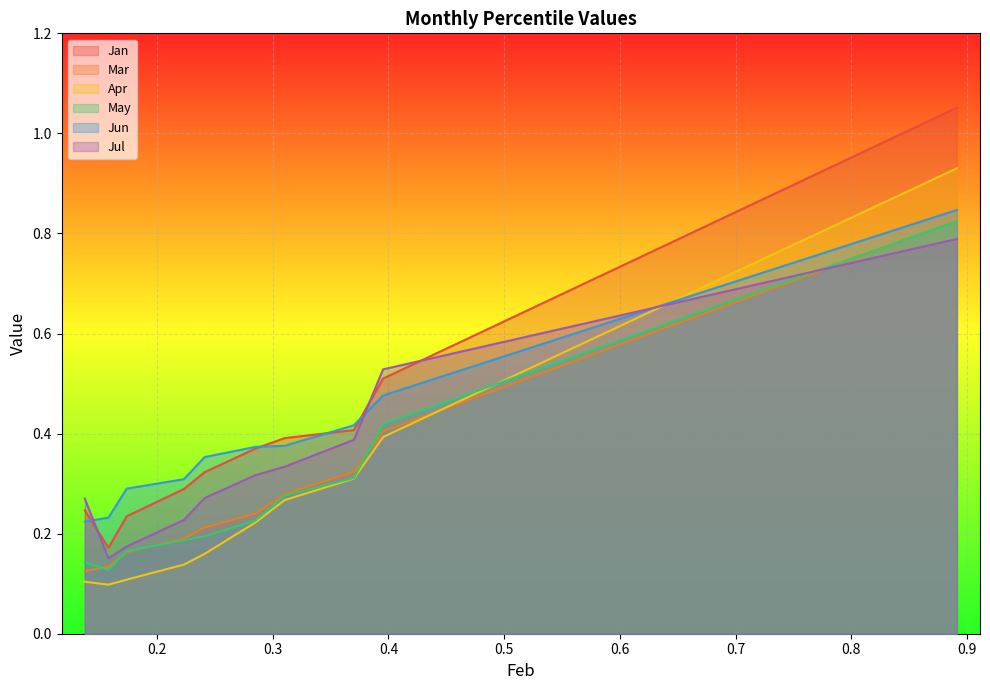

True or false: Jun has more than 2 points higher than both neighbors.

False